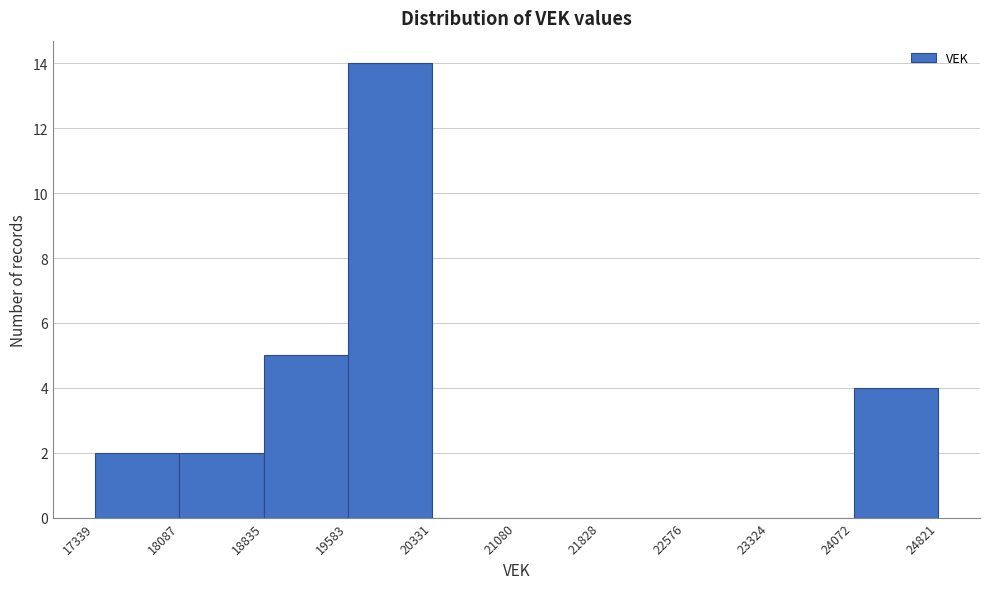

What is the height of the bar covering 19583 to 20331 on the x-axis? The values are not printed on the chart, so give them approximately, as read against the axis.

14